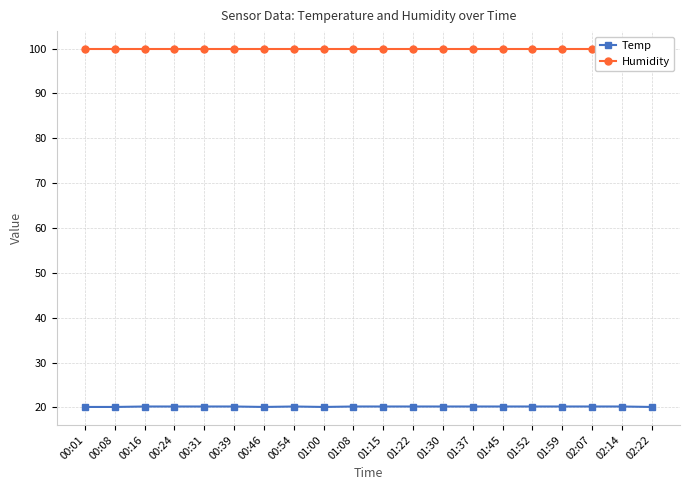

True or false: Humidity and Temp intersect in this chart.

False